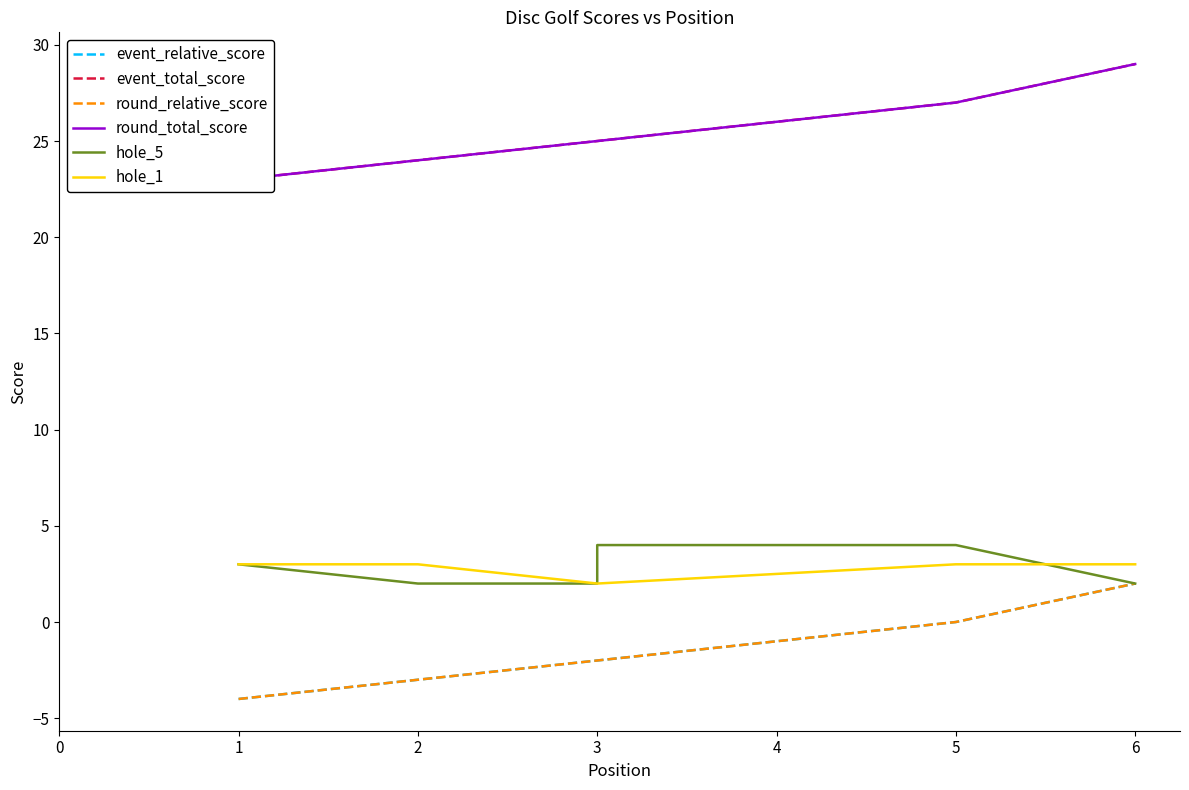

What is the difference between the event_total_score values at 3 and 1?

2